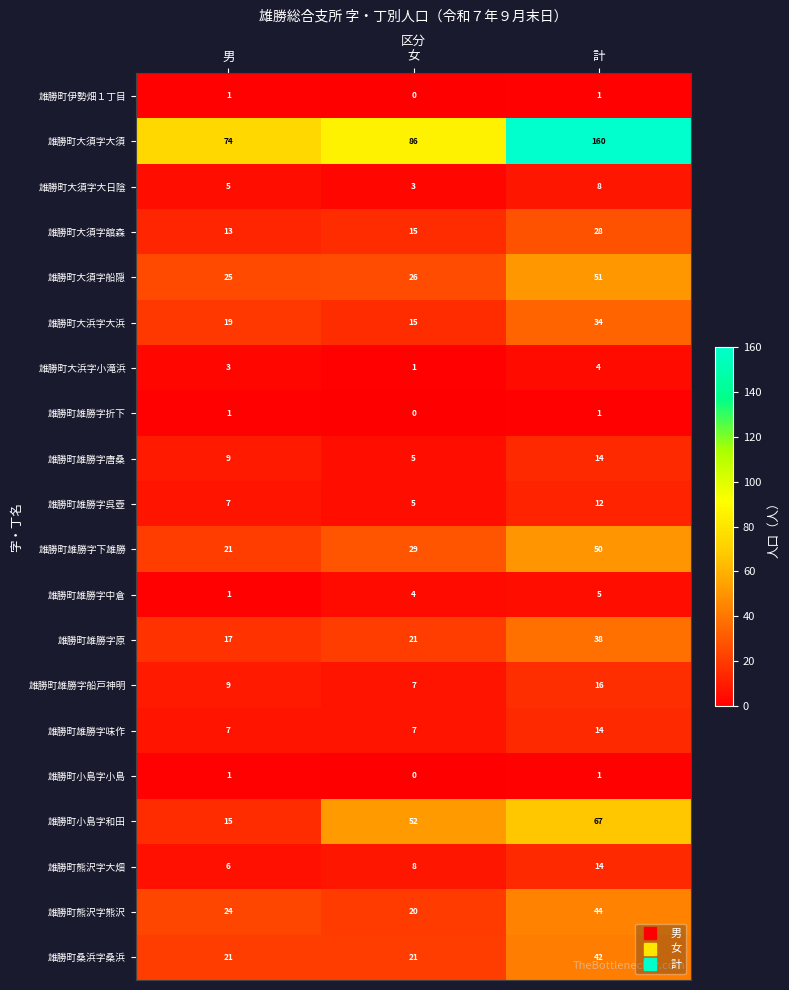

Which series has the largest range (max minus min)?

雄勝町大須字大須